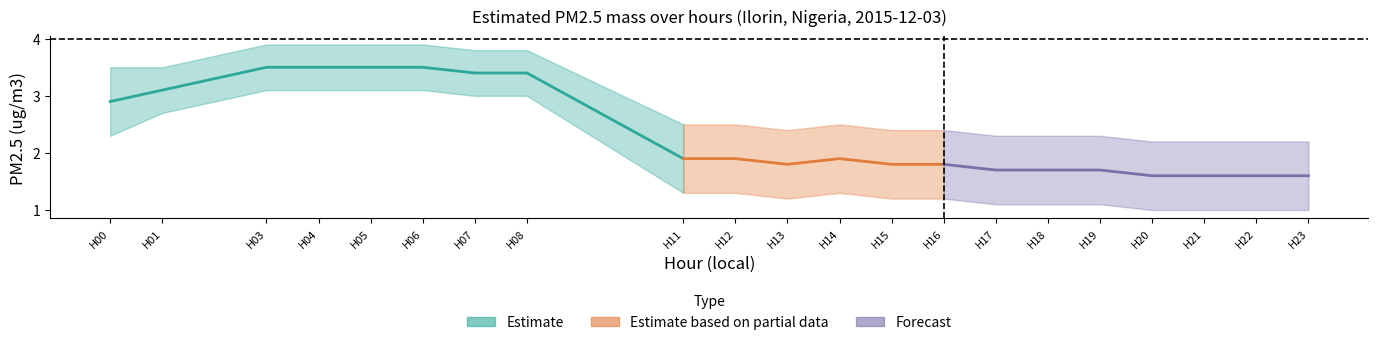

How many categories are shown in the chart?

21